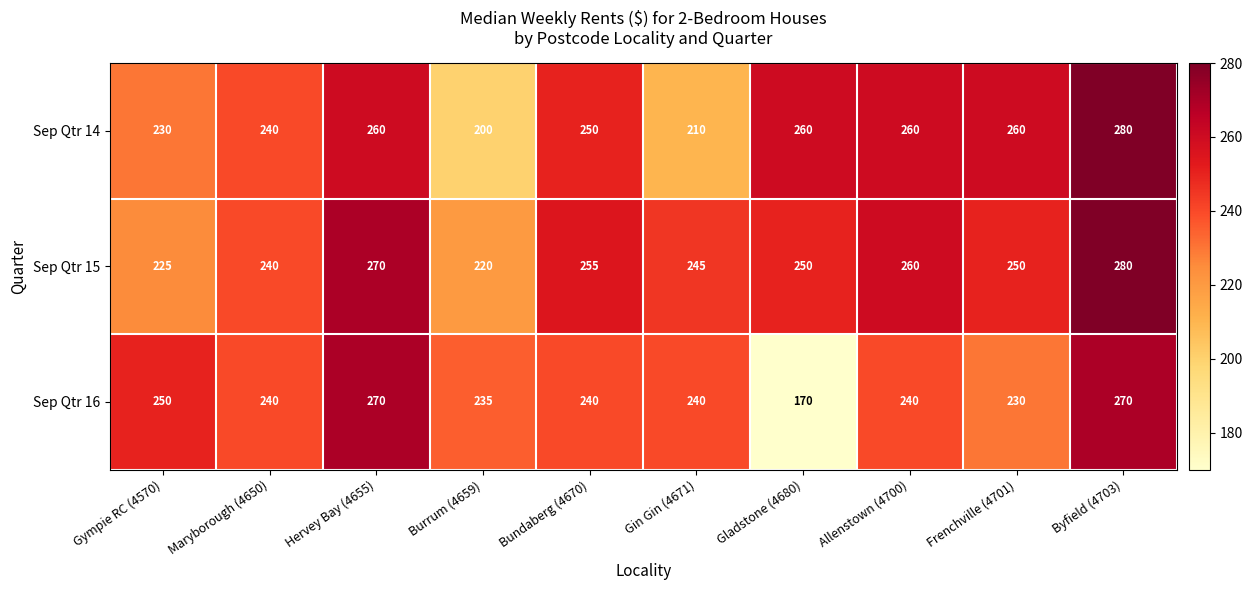

What is the difference between the Sep Qtr 16 values at Maryborough (4650) and Hervey Bay (4655)?

30